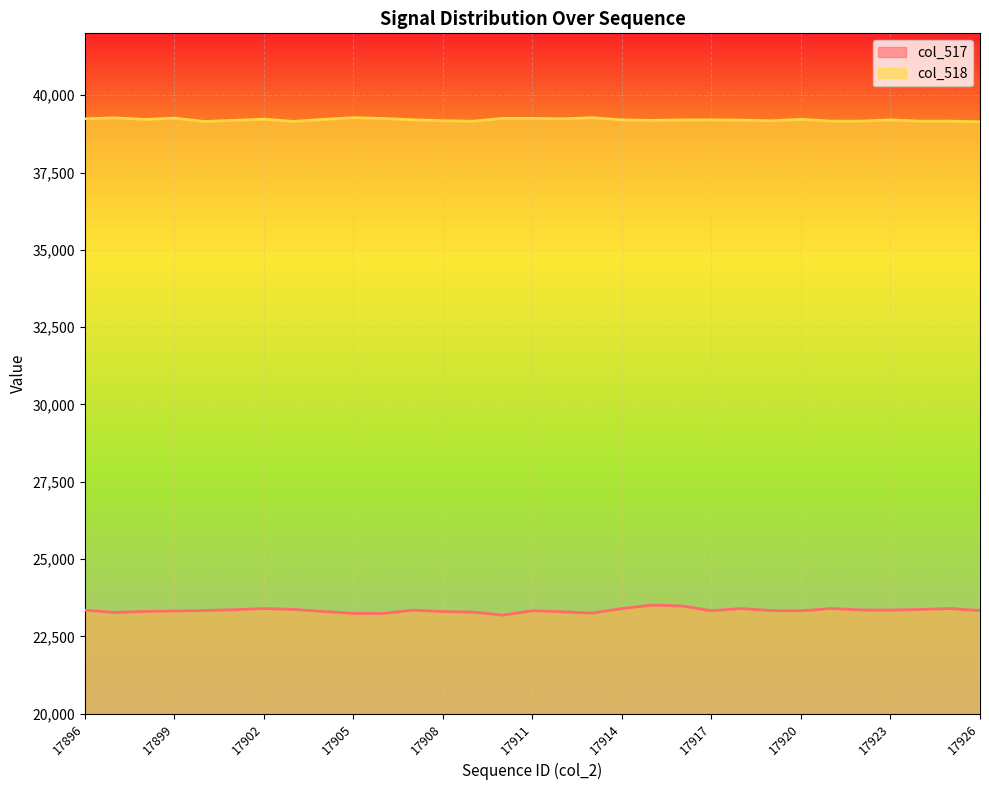

What are all the series names shown in the legend?

col_517 line, col_518 line